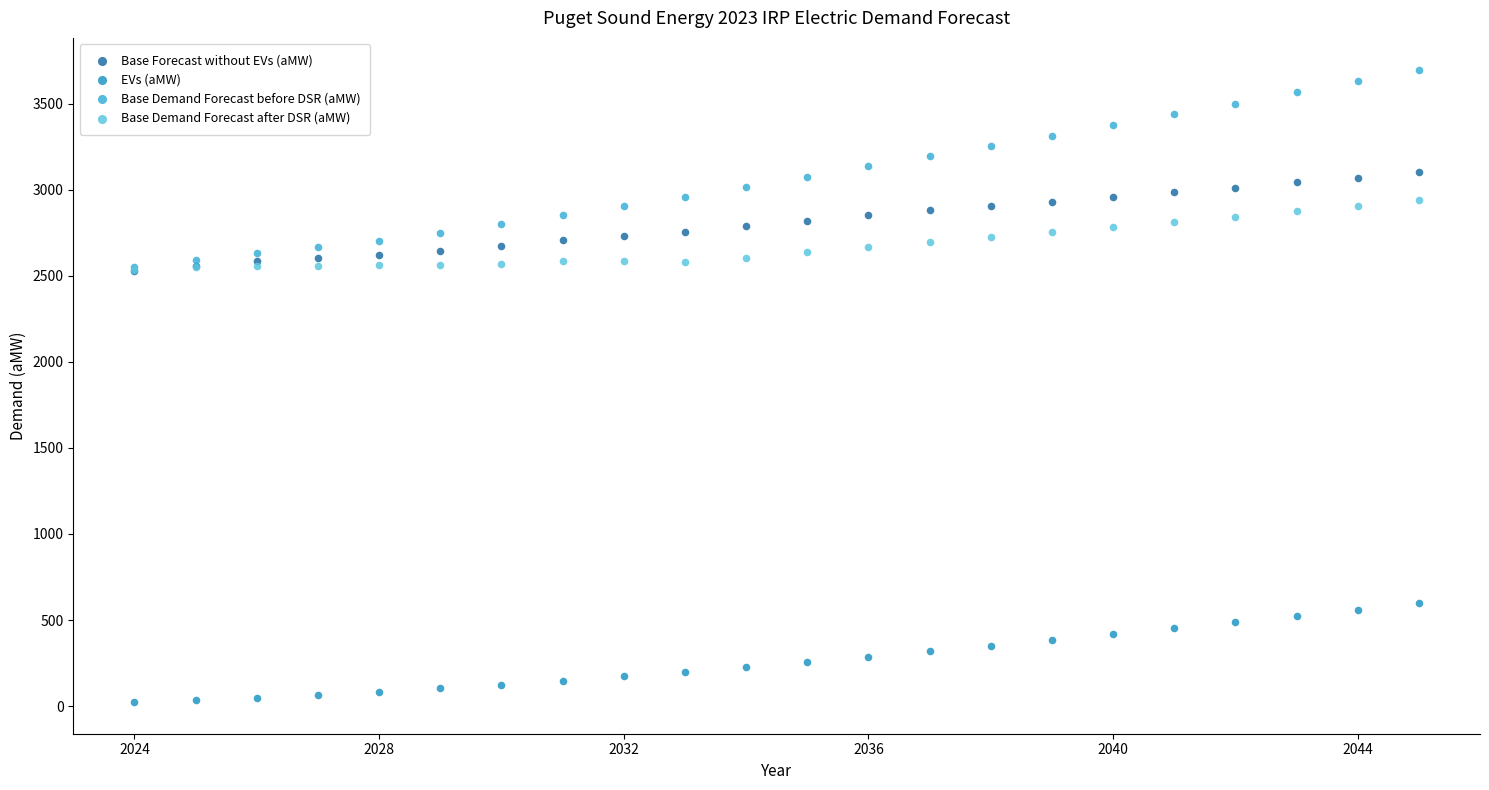

What are all the series names shown in the legend?

Base Forecast without EVs (aMW), EVs (aMW), Base Demand Forecast before DSR (aMW), Base Demand Forecast after DSR (aMW)